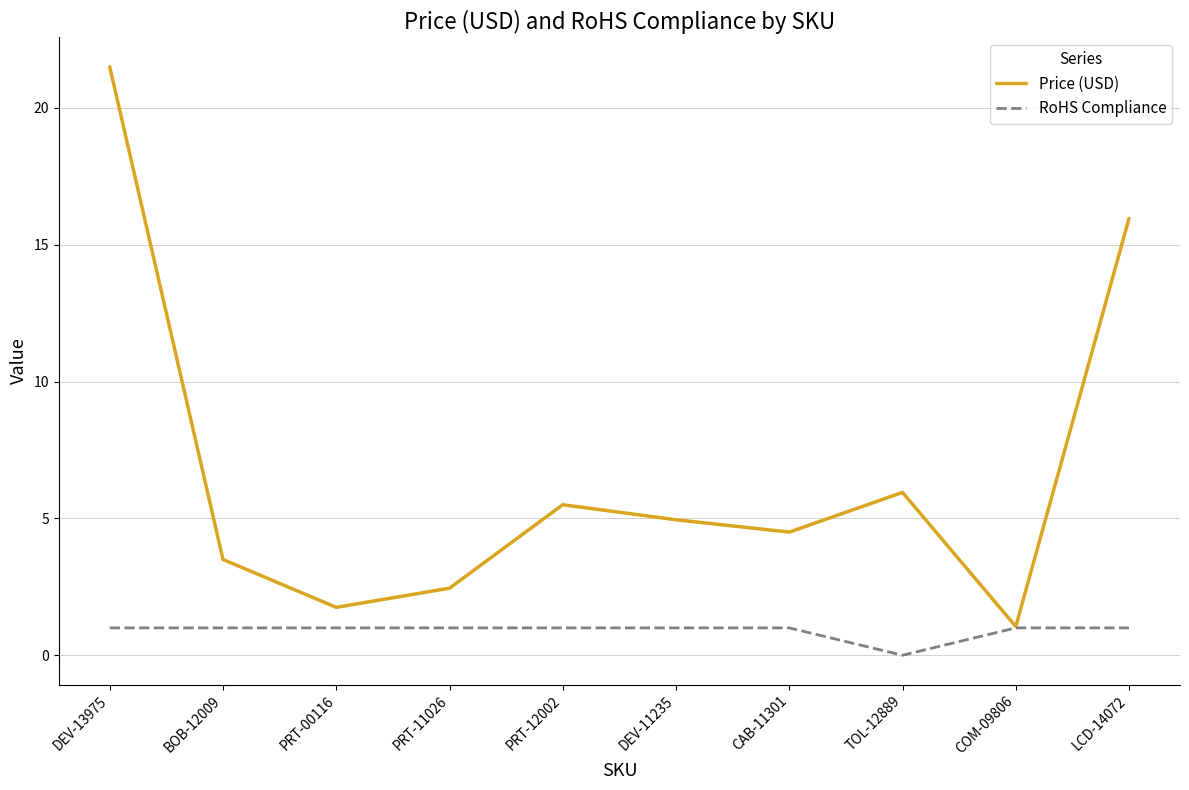

What position from the right is DEV-11235?

5